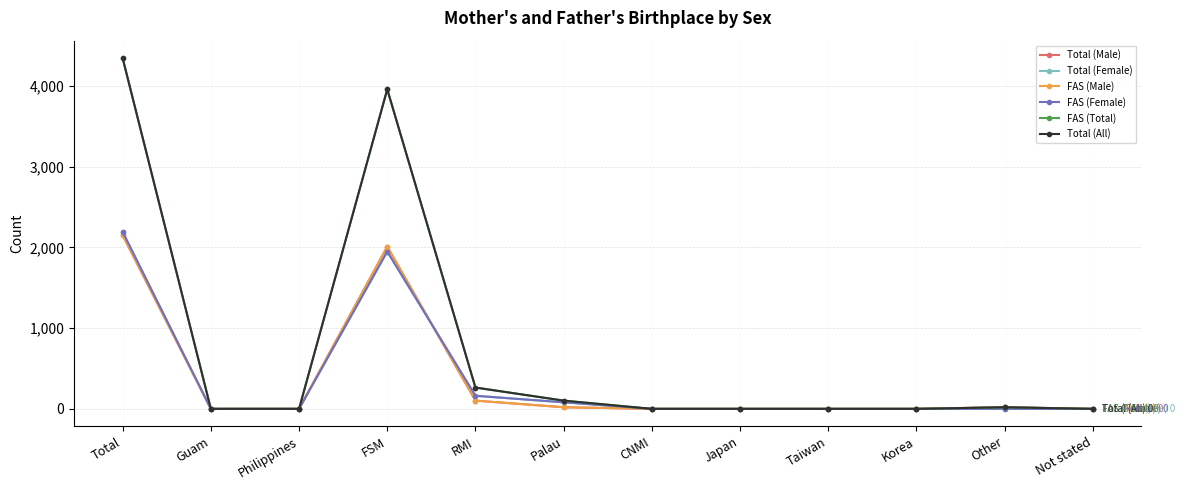

Reading right to left, list all the values displayed in this chart.

Total (Male): Not stated=0	Other=20	Korea=0	Taiwan=0	Japan=0	CNMI=0	Palau=20	RMI=102	FSM=2010	Philippines=0	Guam=0	Total=2152
Total (Female): Not stated=0	Other=0	Korea=0	Taiwan=0	Japan=0	CNMI=0	Palau=81	RMI=162	FSM=1949	Philippines=0	Guam=0	Total=2192
FAS (Male): Not stated=0	Other=20	Korea=0	Taiwan=0	Japan=0	CNMI=0	Palau=20	RMI=102	FSM=2010	Philippines=0	Guam=0	Total=2152
FAS (Female): Not stated=0	Other=0	Korea=0	Taiwan=0	Japan=0	CNMI=0	Palau=81	RMI=162	FSM=1949	Philippines=0	Guam=0	Total=2192
FAS (Total): Not stated=0	Other=20	Korea=0	Taiwan=0	Japan=0	CNMI=0	Palau=102	RMI=264	FSM=3959	Philippines=0	Guam=0	Total=4344
Total (All): Not stated=0	Other=20	Korea=0	Taiwan=0	Japan=0	CNMI=0	Palau=102	RMI=264	FSM=3959	Philippines=0	Guam=0	Total=4344